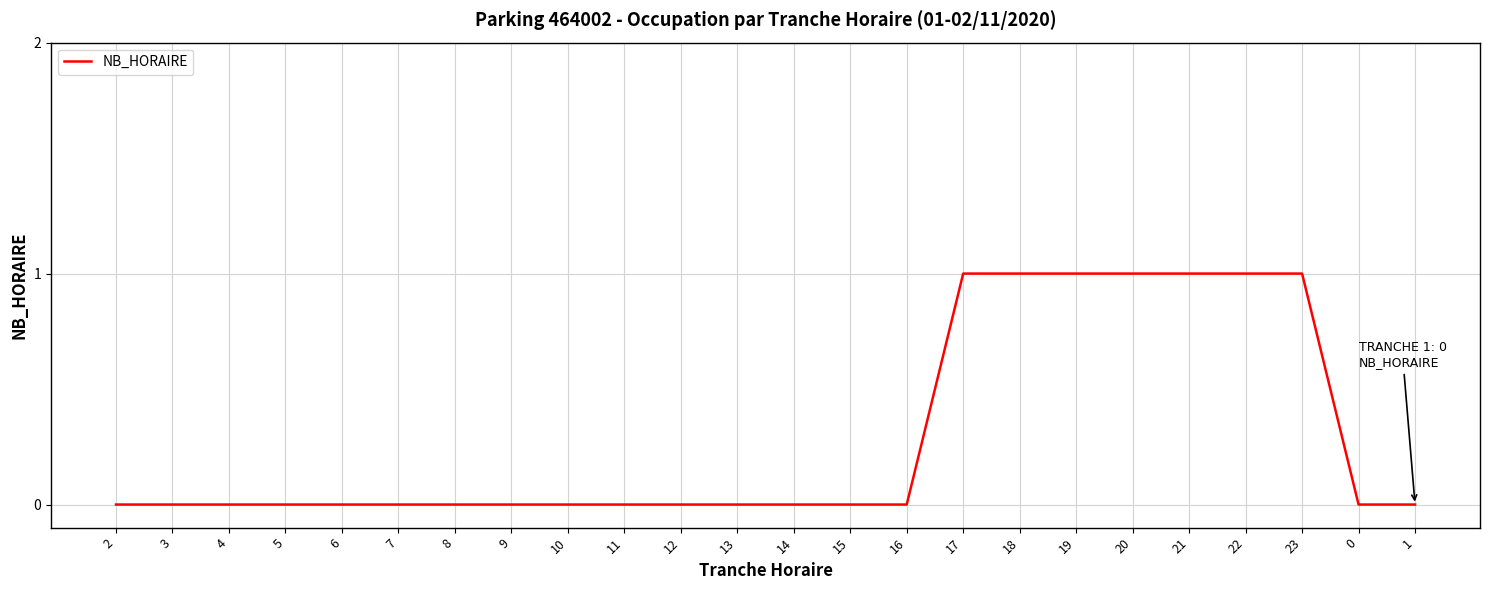

Is it true that the value at 6 is 0?

True